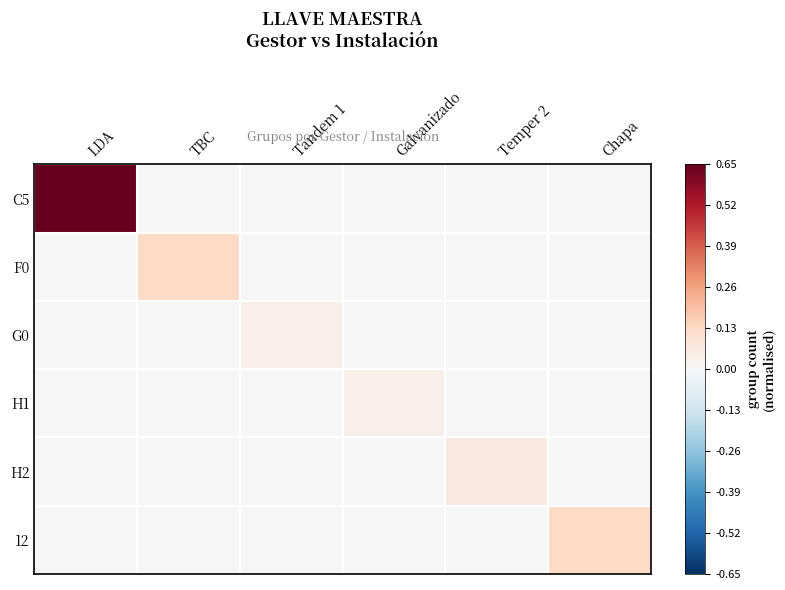

What is the total value across all series at TBC?

0.1